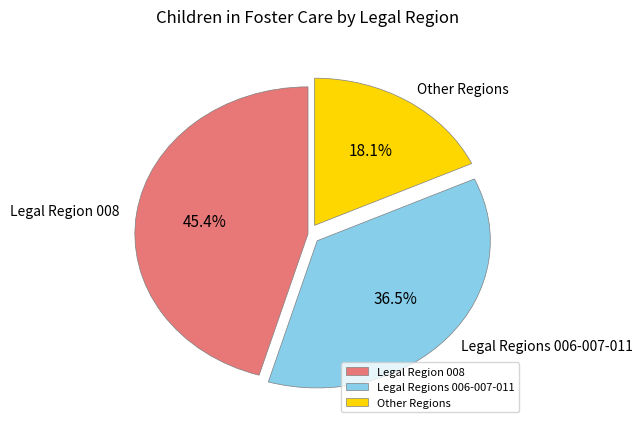

Which category has the biggest portion of the pie?

Legal Region 008